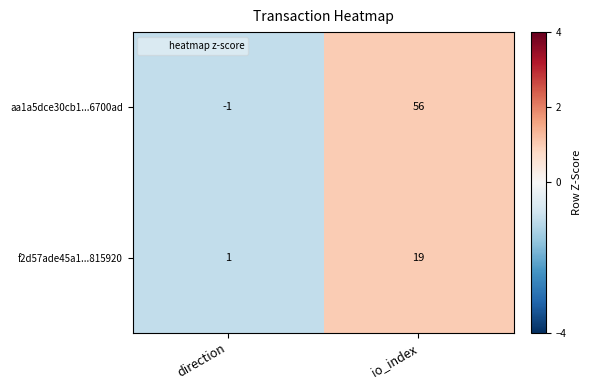

What is the average value of the aa1a5dce30cb1...6700ad series?

28